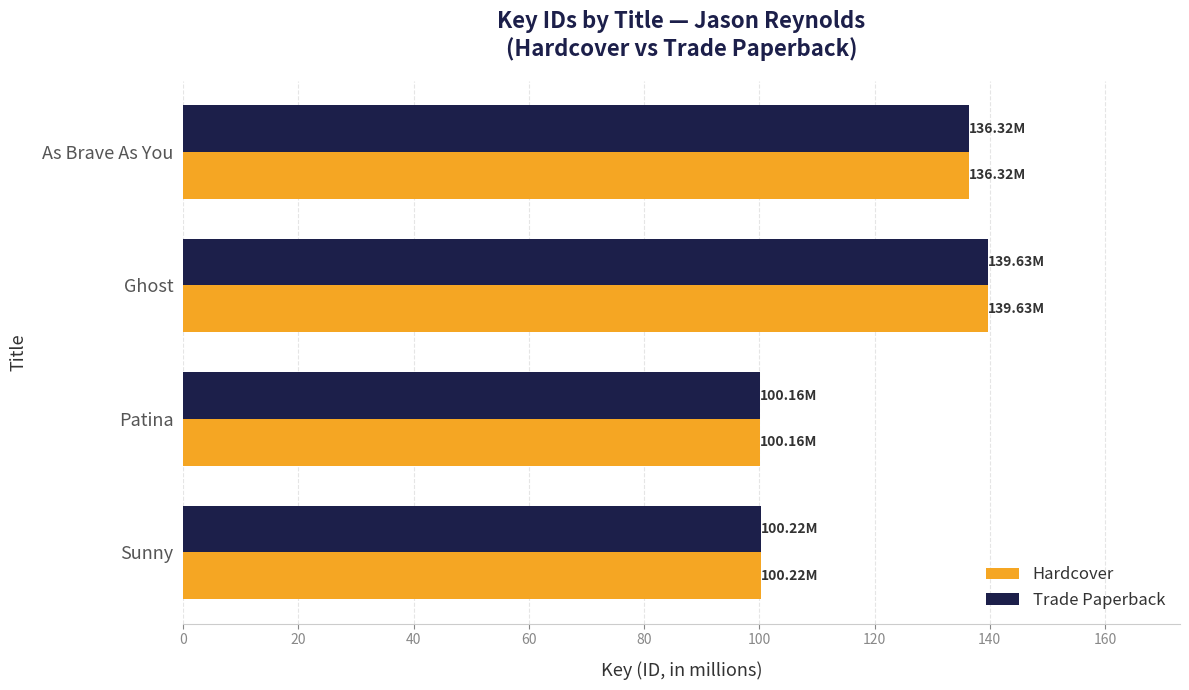

What is the sum of all Trade Paperback values?

476.3